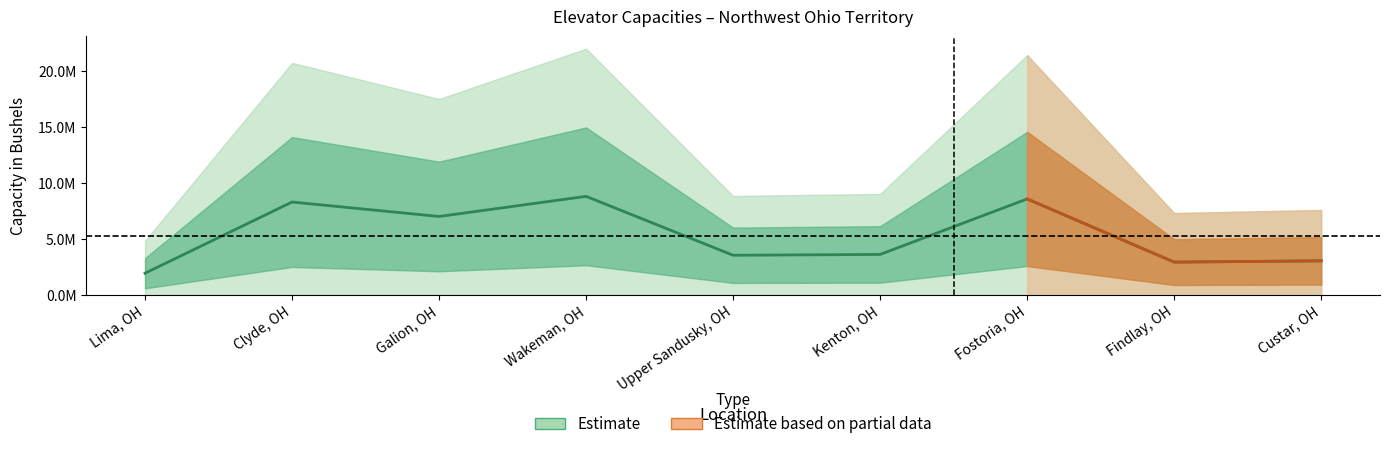

At which category does the chart reach its peak across all series?

Wakeman, OH